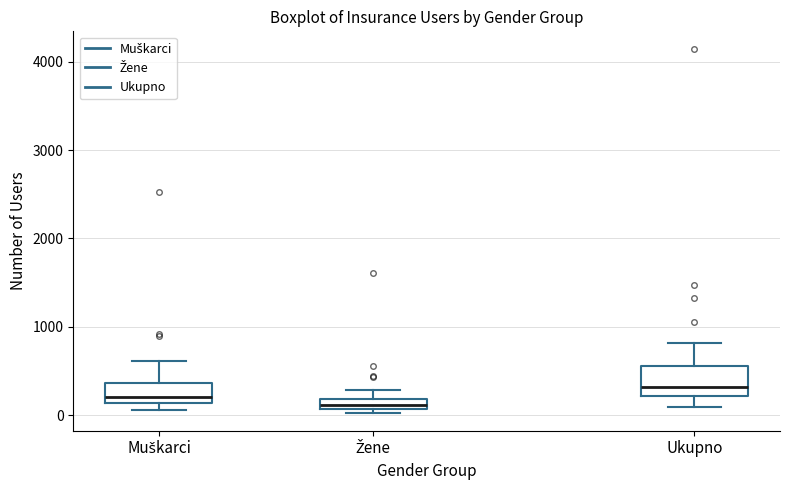

Which box is the tallest, from its lower edge to its upper edge?

Ukupno